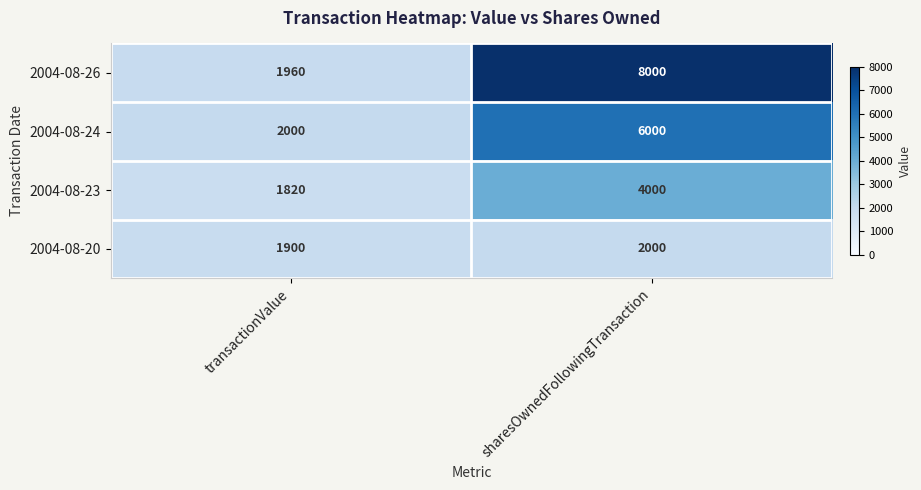

Which category has the highest value in the 2004-08-24 series?

sharesOwnedFollowingTransaction